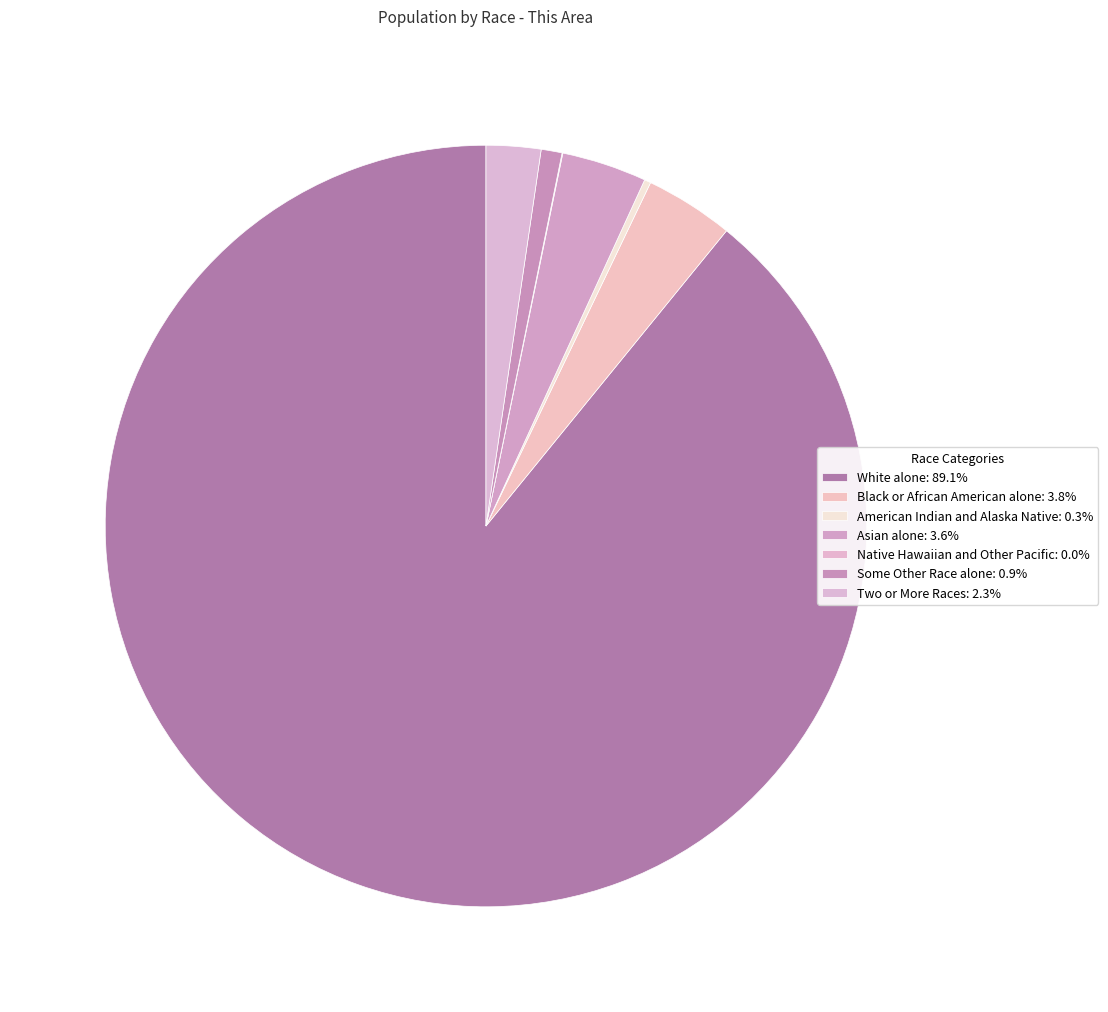

Rank the categories by value from highest to lowest.

White alone, Black or African American alone, Asian alone, Two or More Races, Some Other Race alone, American Indian and Alaska Native, Native Hawaiian and Other Pacific